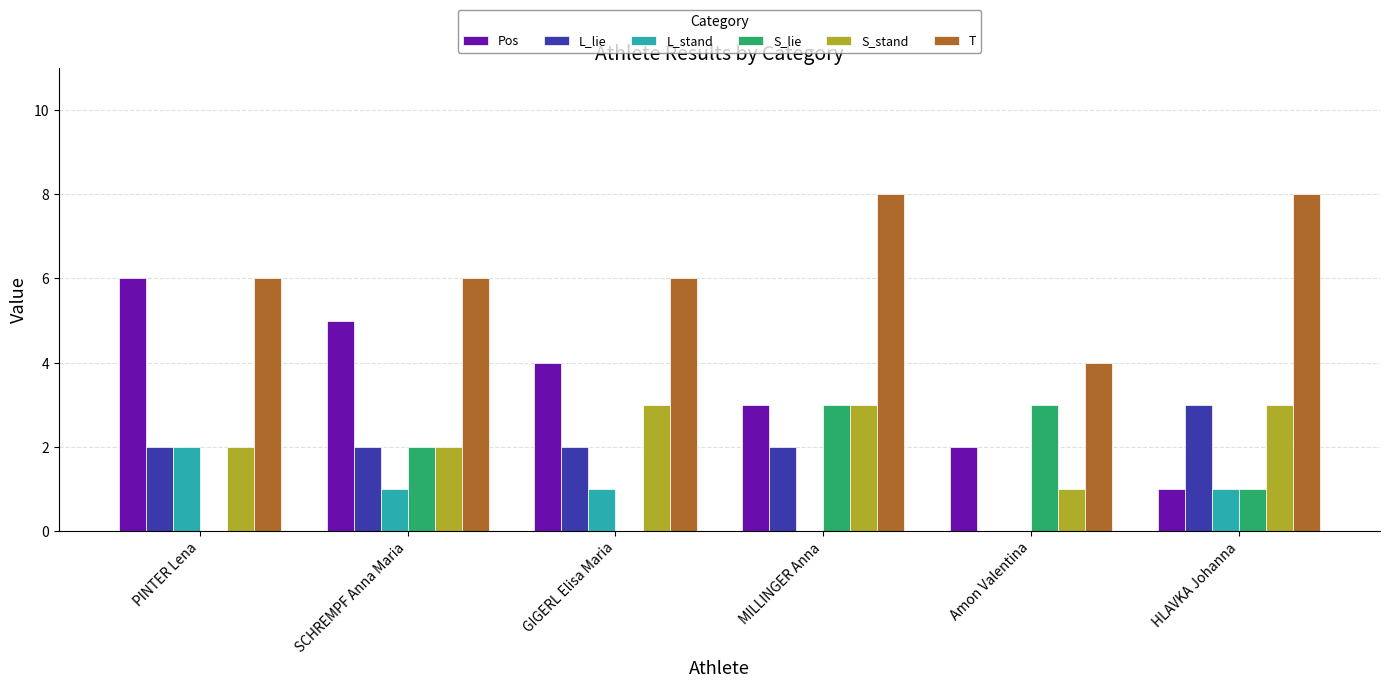

What is the highest value of the T series?

8